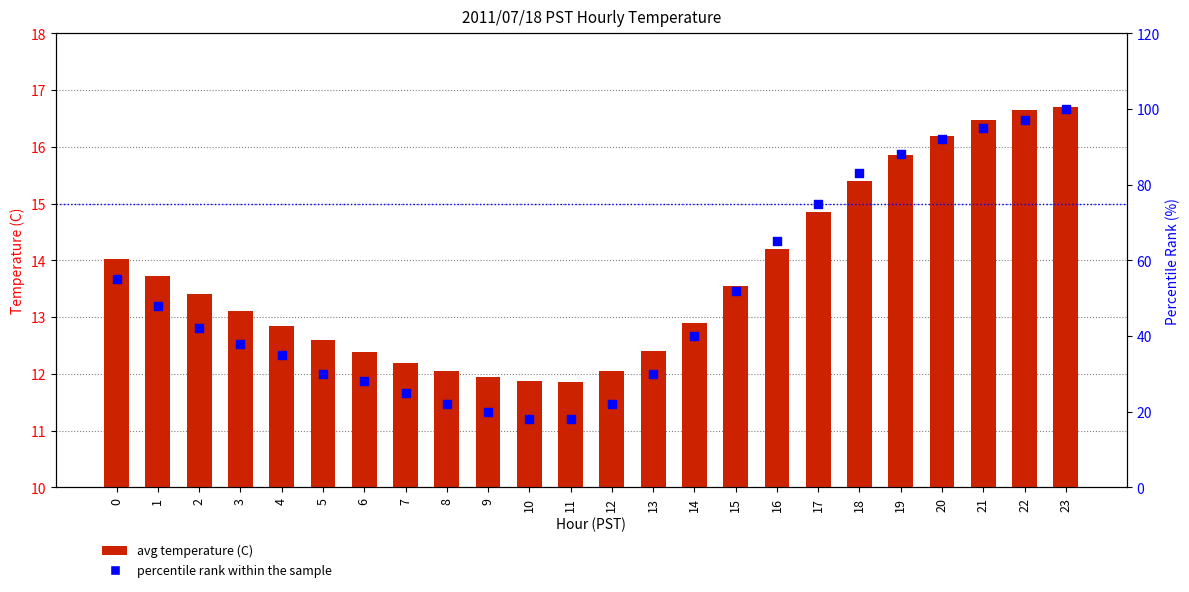

What are all the series names shown in the legend?

avg temperature (C), percentile rank within the sample